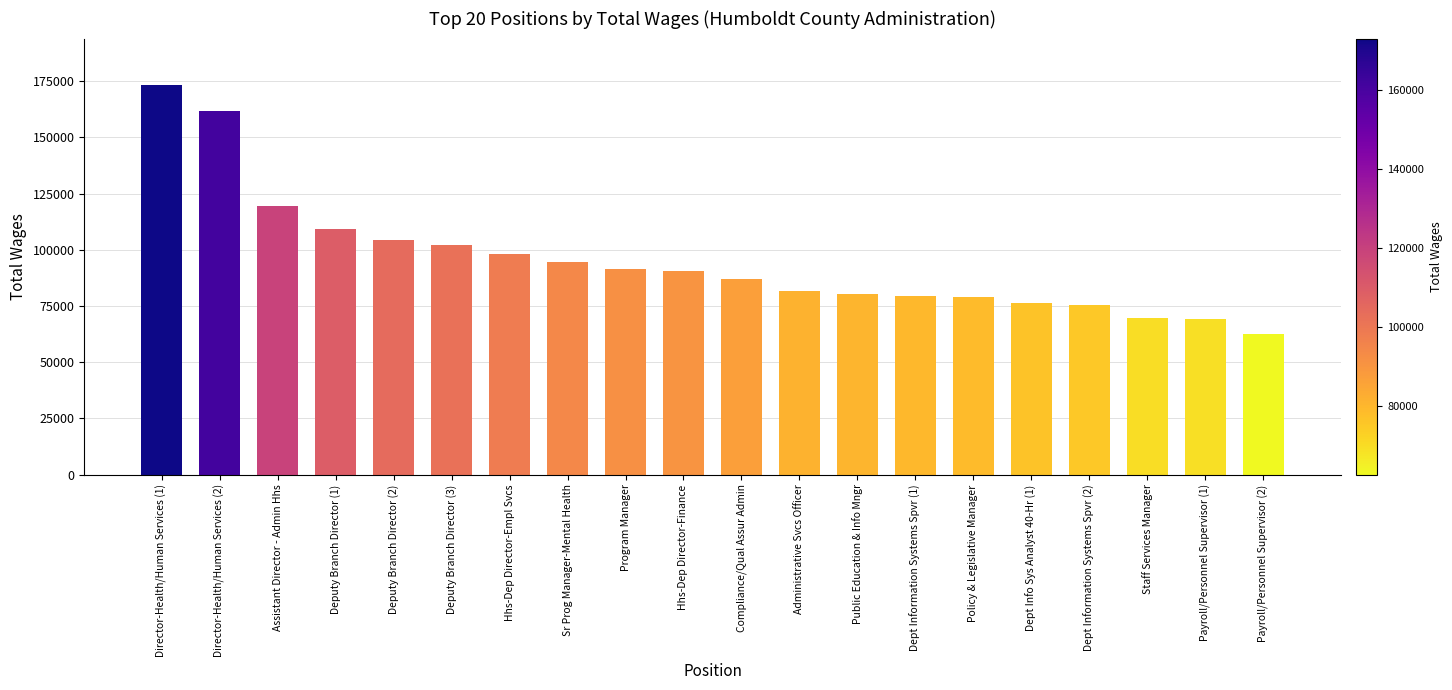

What is the sum of all values?

1904760